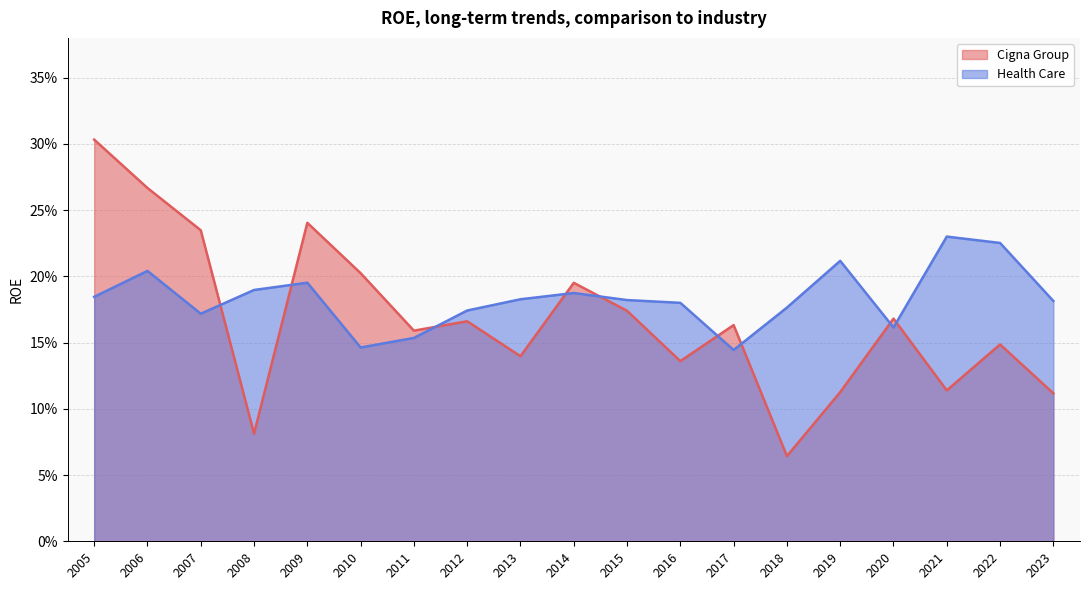

True or false: Health Care and Cigna Group cross at least once.

True